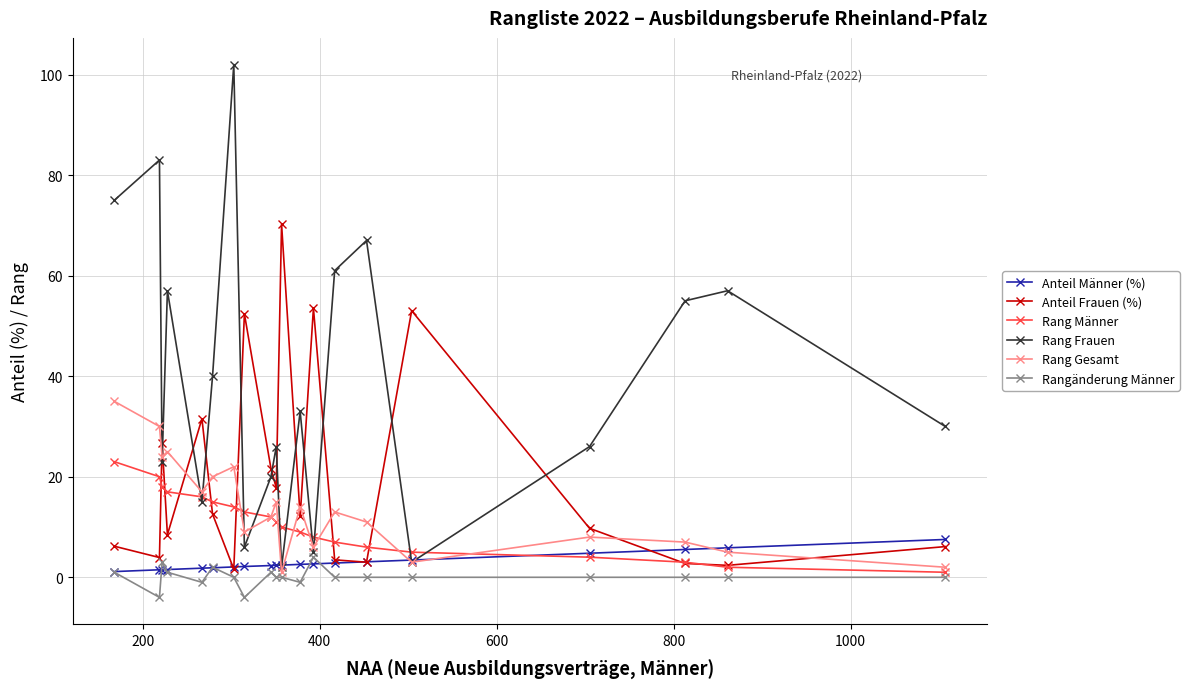

Which series has the largest total across all categories?

Rang Frauen